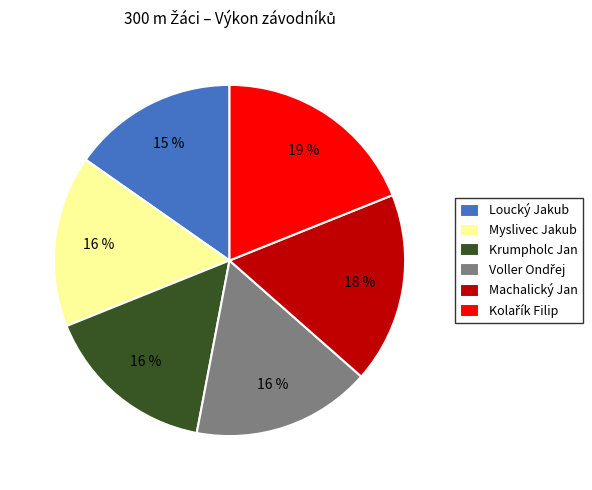

To the nearest percent, what is the difference between the Myslivec Jakub and Loucký Jakub slice percentages?

1%